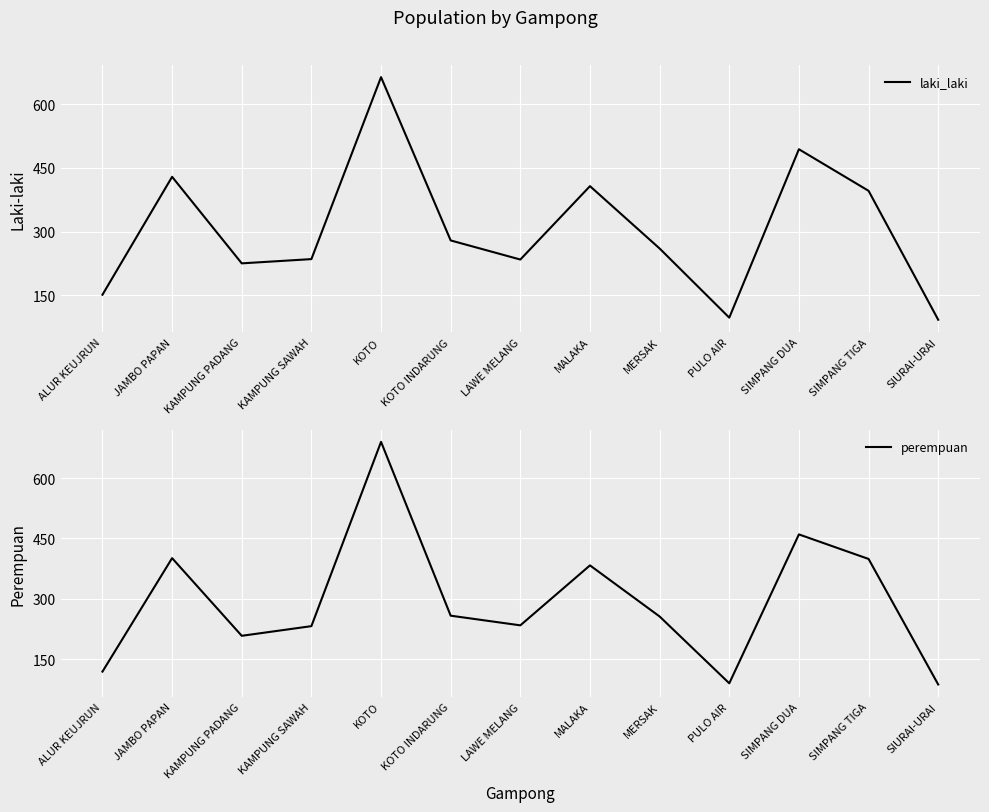

How many times do perempuan and laki_laki cross each other?

4